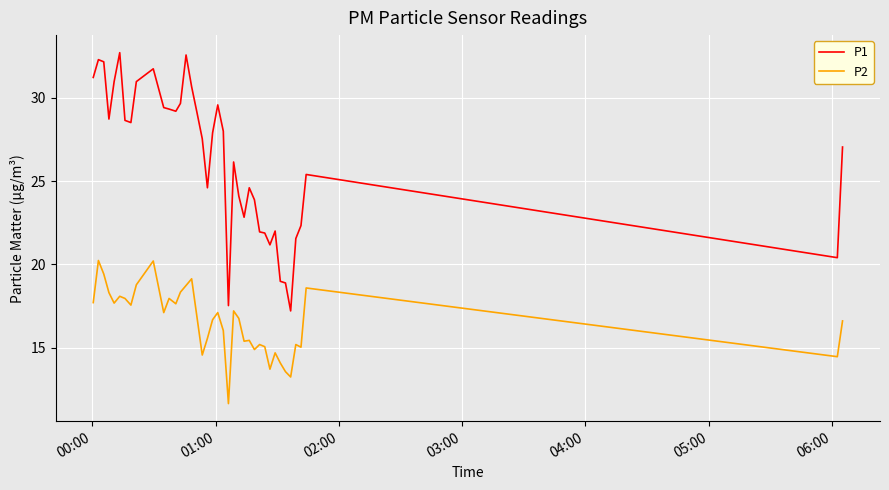

What is the highest value of the P1 series?

32.7